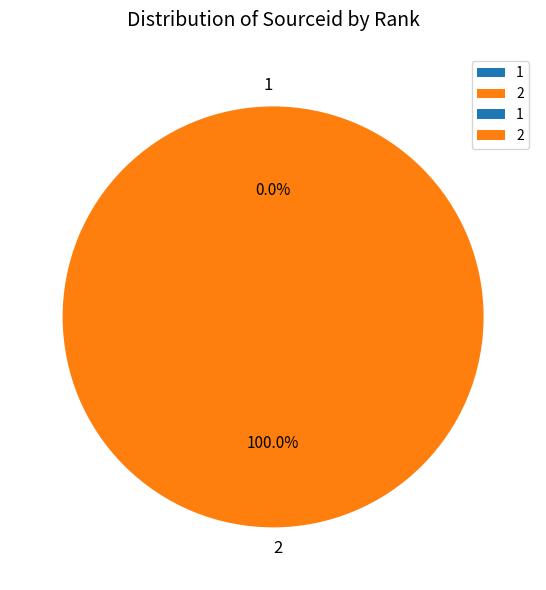

Does any single category account for the majority?

Yes